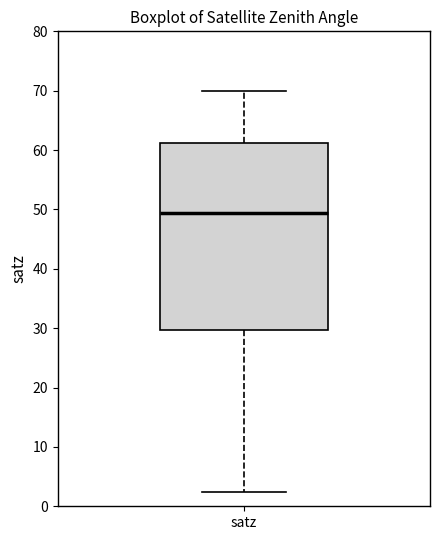

Transcribe this box plot: give where the median line is, the range the box spans, and where the two whiskers end, as read against the y-axis. The values are not printed on the chart, so give them approximately, as read against the axis.

median 49, box 30 to 61, whiskers 2 to 70